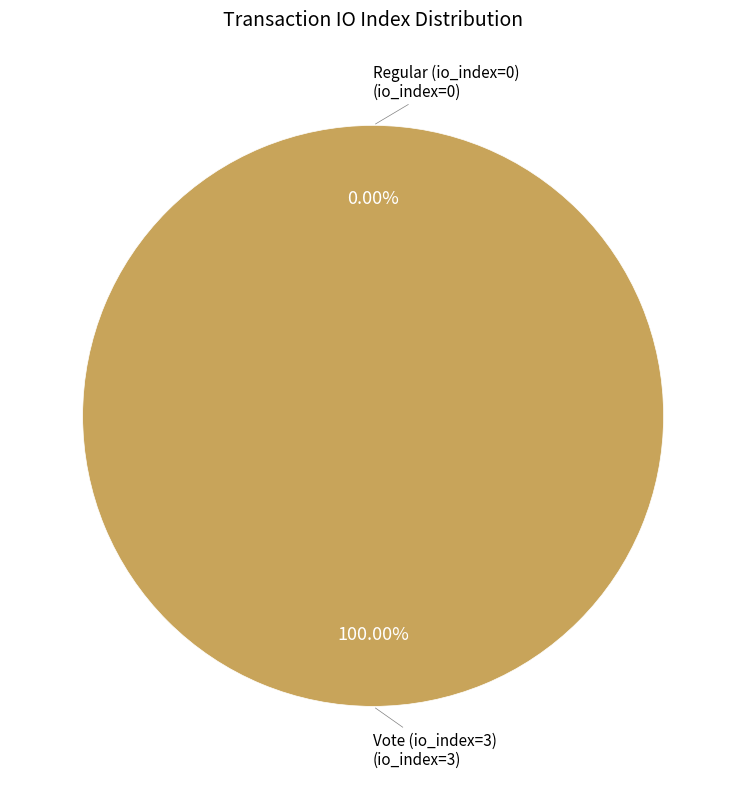

How many slices are in this pie chart?

2